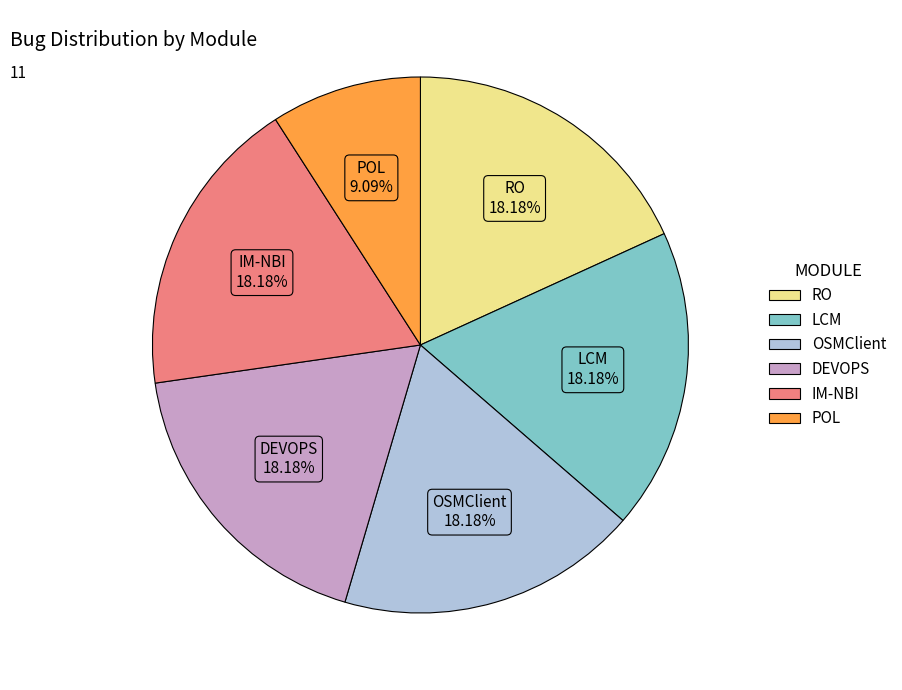

Is it true that POL is 1% of the pie?

False